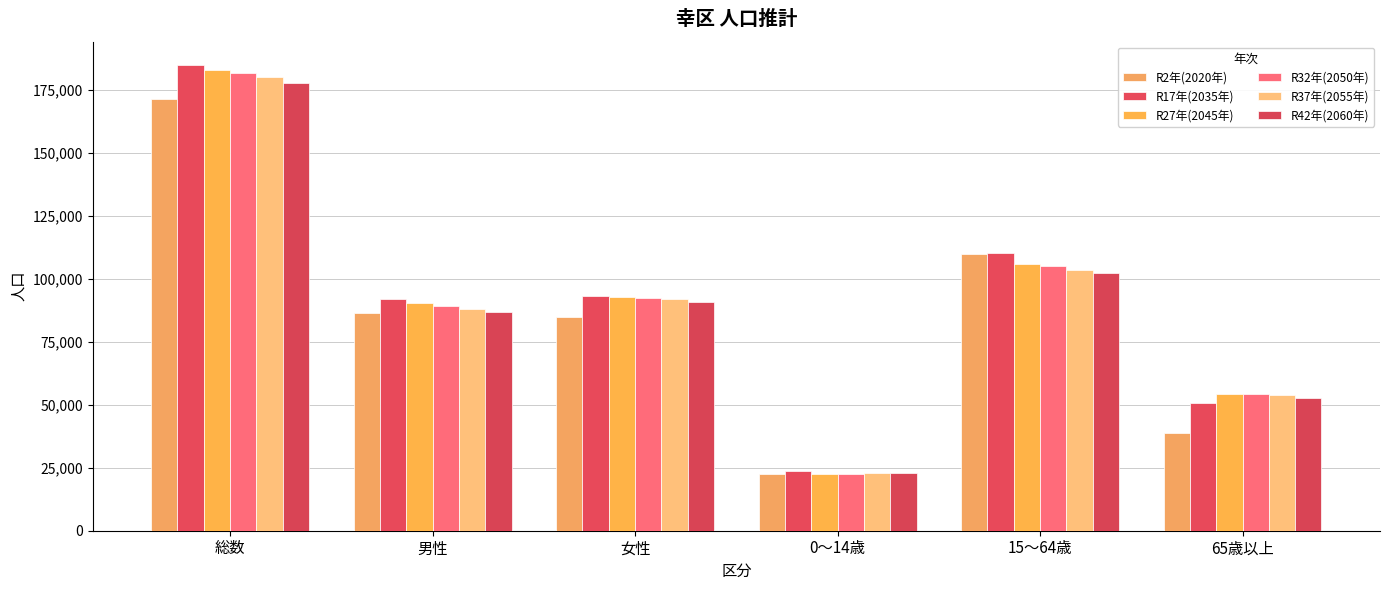

What are all the series names shown in the legend?

R2年(2020年), R17年(2035年), R27年(2045年), R32年(2050年), R37年(2055年), R42年(2060年)